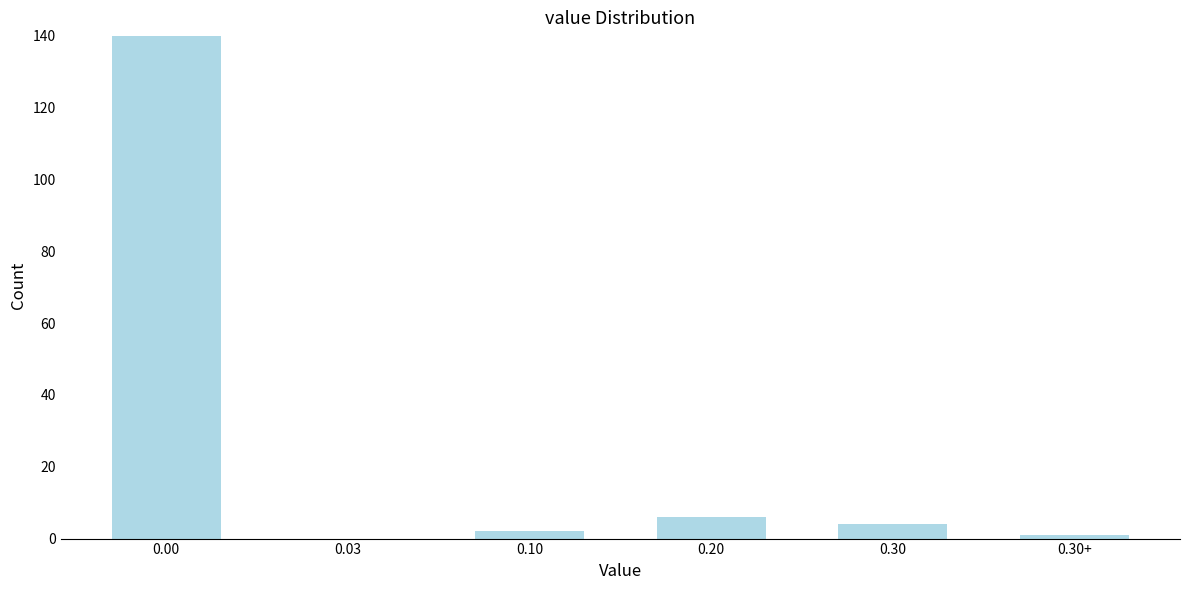

Reading right to left, transcribe all the data shown in this chart.

0.30+=1	0.30=4	0.20=6	0.10=2	0.03=0	0.00=140